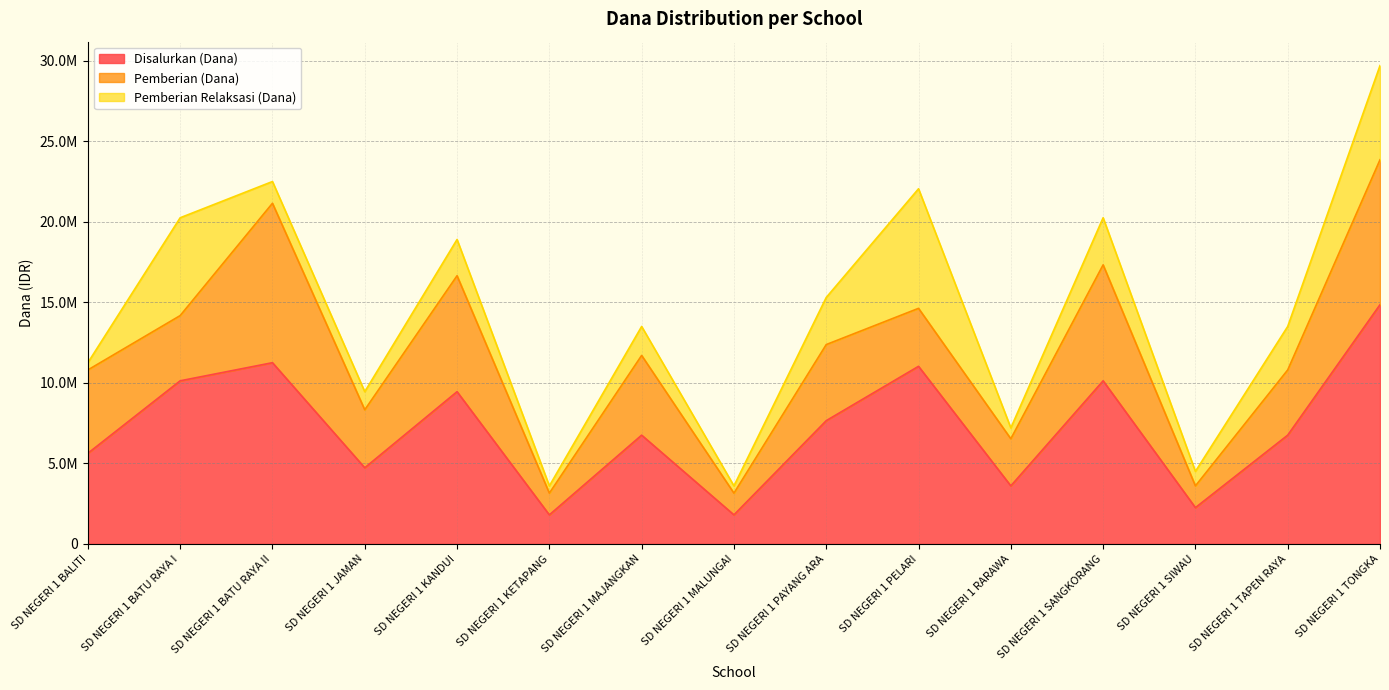

How many interior local peaks does the Pemberian Relaksasi (Dana) series have?

5